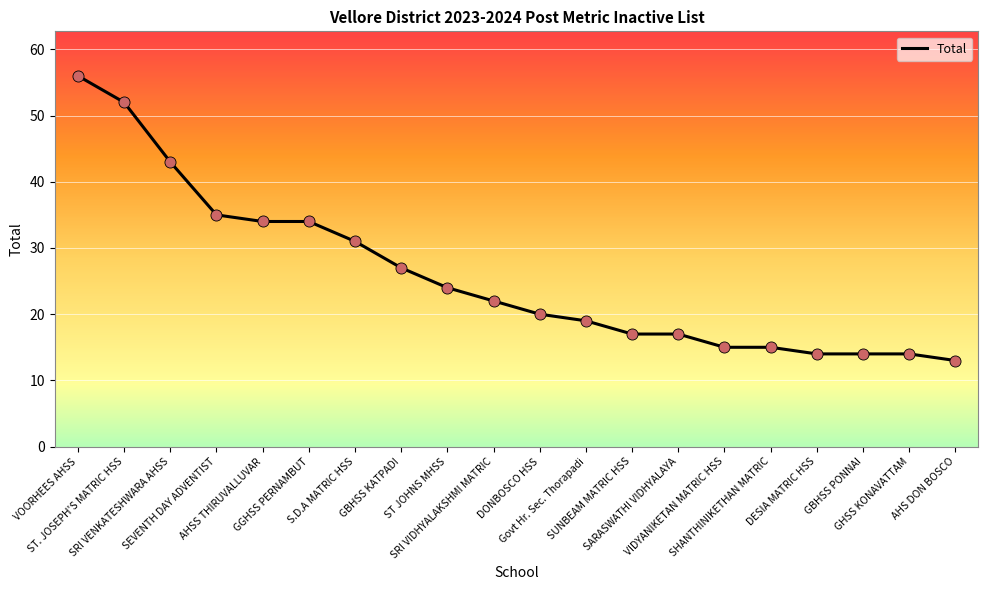

What is the change in value from AHSS THIRUVALLUVAR to GBHSS PONNAI?

-20